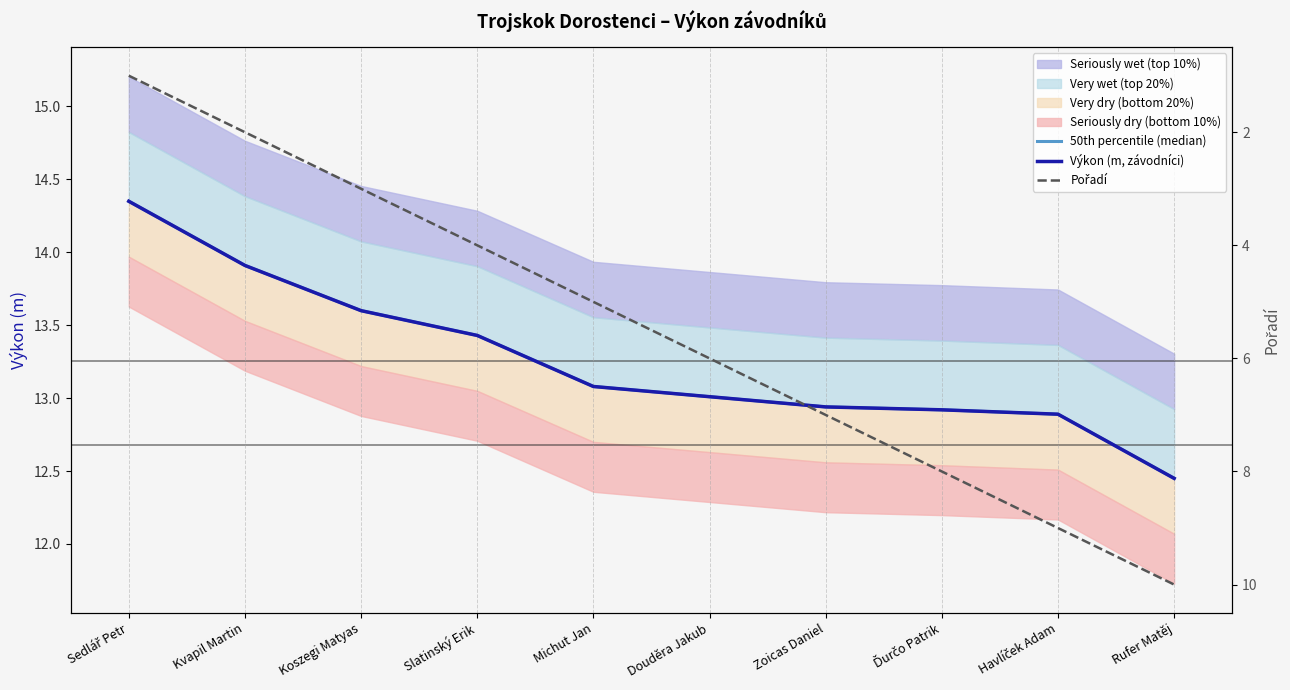

What is the maximum value for Pořadí?

10.0